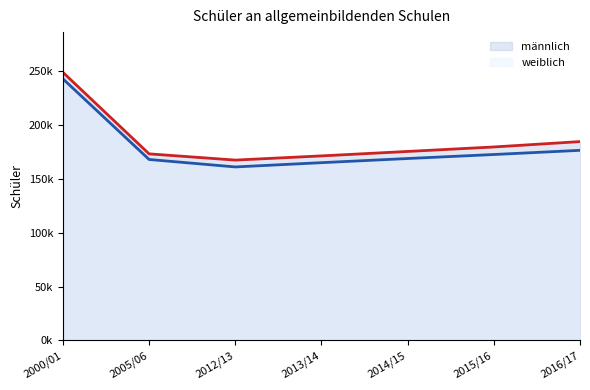

Reading right to left, list all the values displayed in this chart.

männlich: 2016/17=184330	2015/16=179345	2014/15=175195	2013/14=171071	2012/13=167192	2005/06=172964	2000/01=248508
weiblich: 2016/17=176229	2015/16=172355	2014/15=168640	2013/14=164795	2012/13=160839	2005/06=167751	2000/01=242462